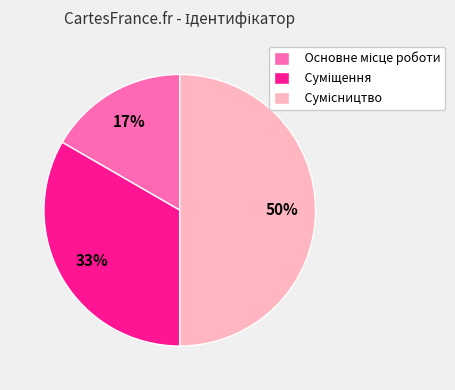

To the nearest percent, what is the average slice percentage?

33%